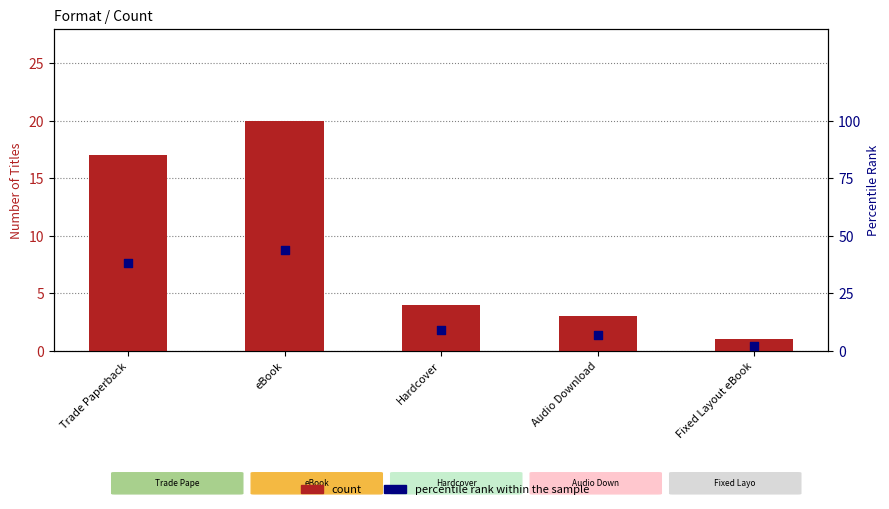

Which series reaches the maximum Y coordinate?

percentile rank within the sample